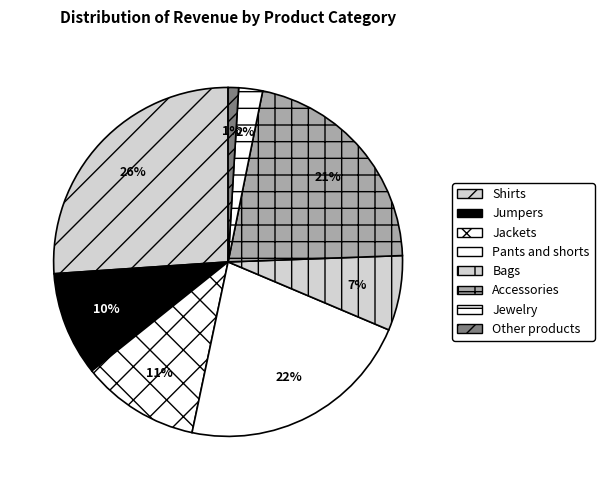

Approximately how many times larger is the value at Jumpers compared to Accessories?

0.5